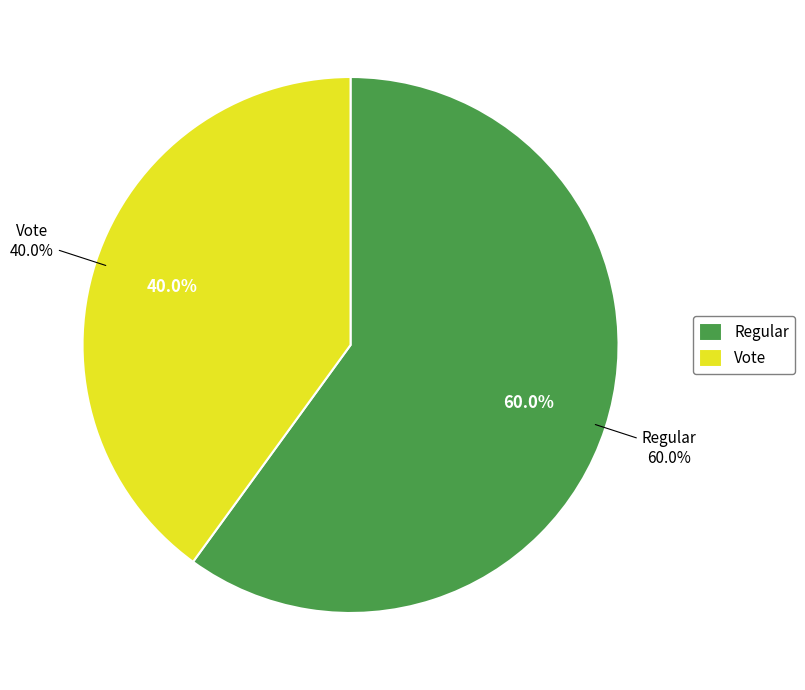

To the nearest percent, what is the difference between the Regular and Vote slice percentages?

20%